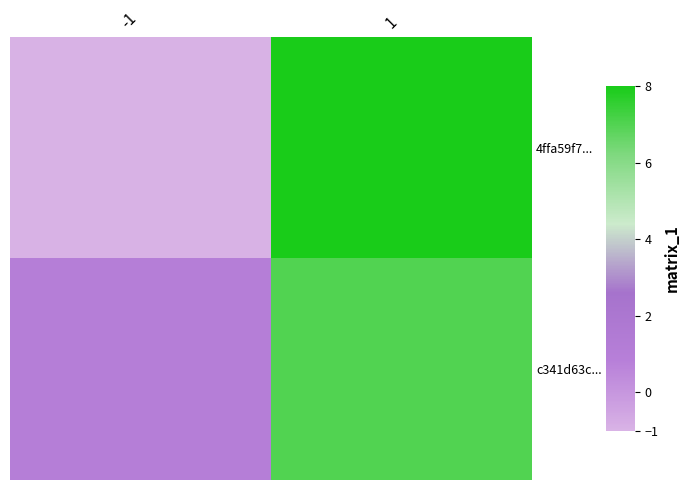

Reading left to right, transcribe all the data shown in this chart.

4ffa59f7...: -1=-1	1=8
c341d63c...: -1=1	1=7